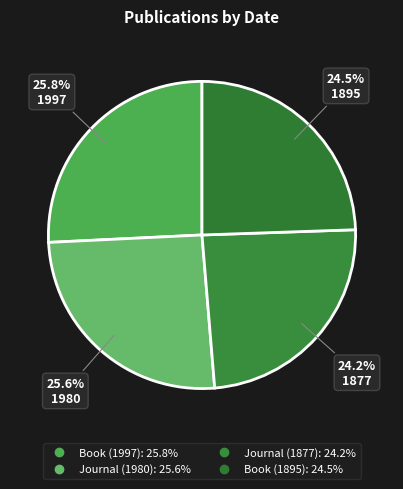

Combined, what portion of the pie is Book (1997) and Book (1895)?

50.2%